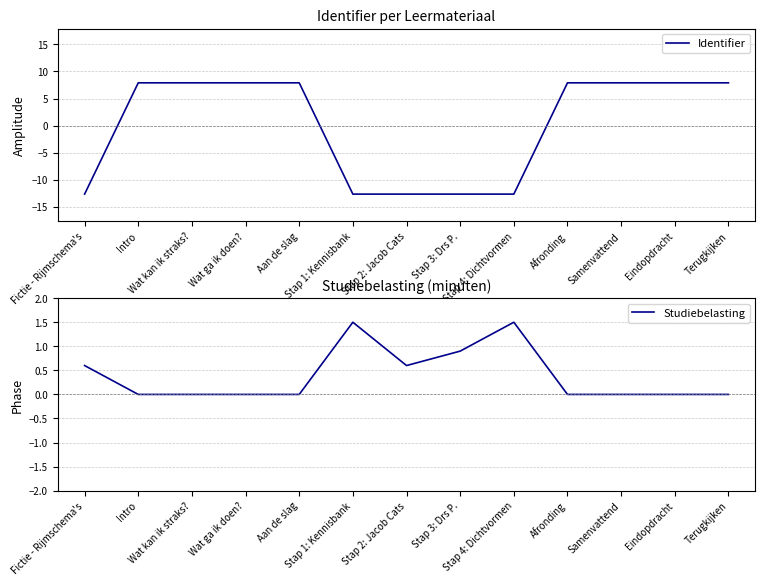

Which series changed the most between Wat kan ik straks? and Eindopdracht?

Identifier